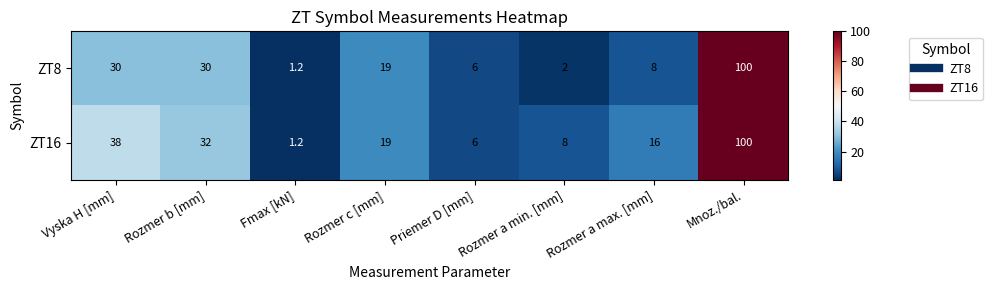

Rank the series at Rozmer b [mm] from highest to lowest value.

ZT16, ZT8